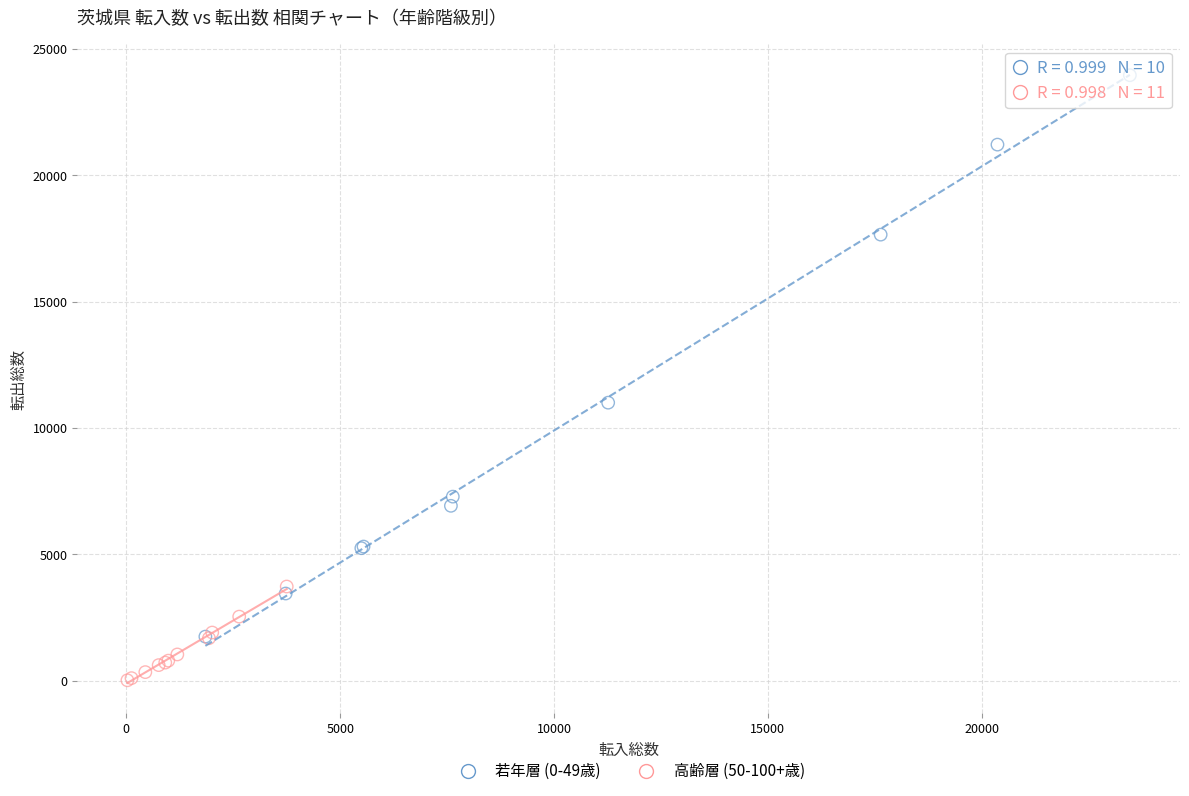

Which series has the widest spread of Y values?

若年層 (0-49歳)